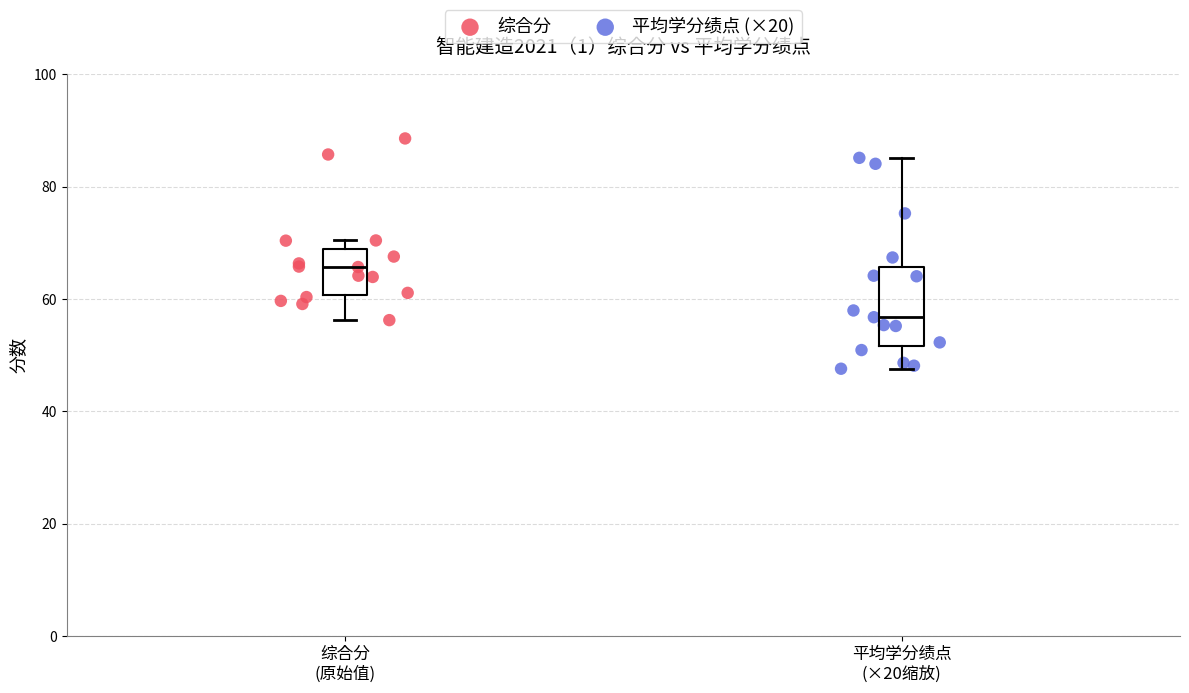

Which series has the widest spread of Y values?

平均学分绩点 (×20)